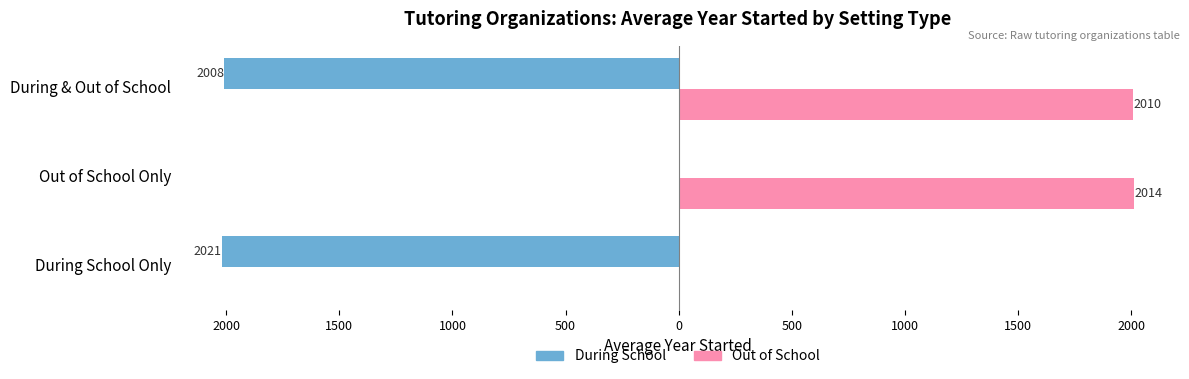

What is the lowest value of the During School series?

-2021.0